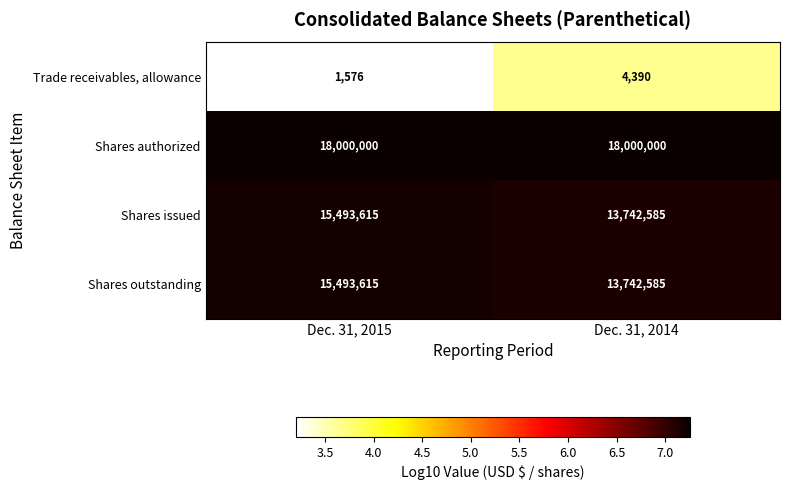

What is the sum of all Shares issued values?

29236200